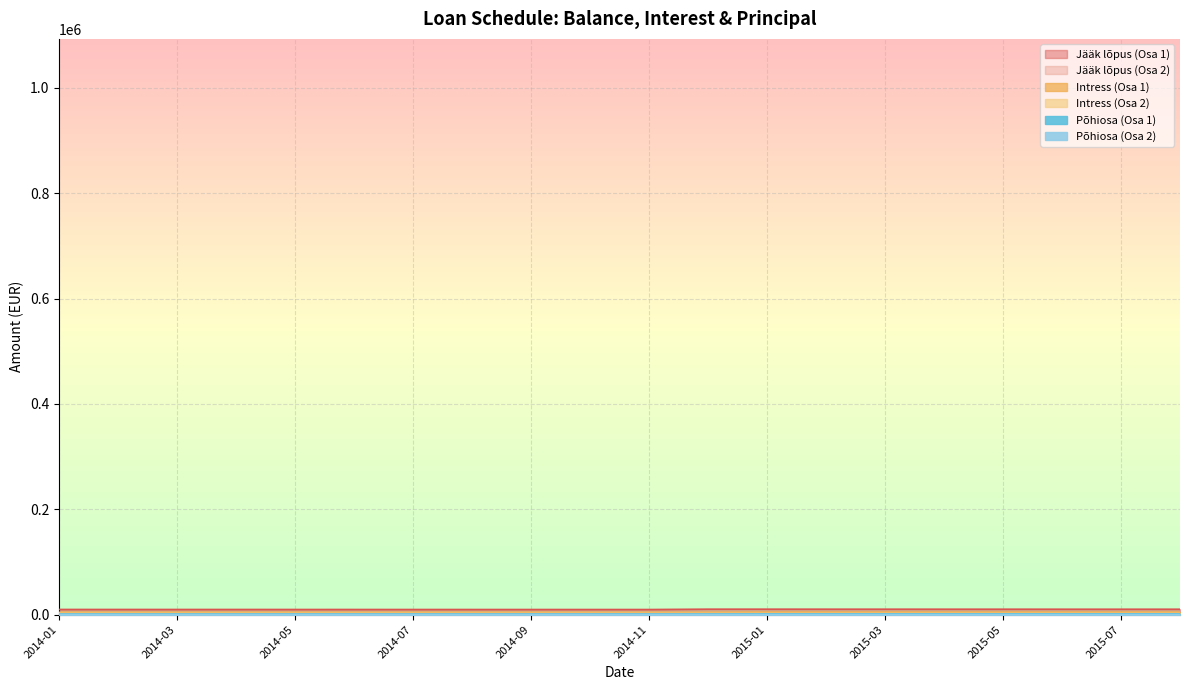

The Jääk lõpus (Osa 2) series shows 4499.3 at 2015-03. True or false?

False